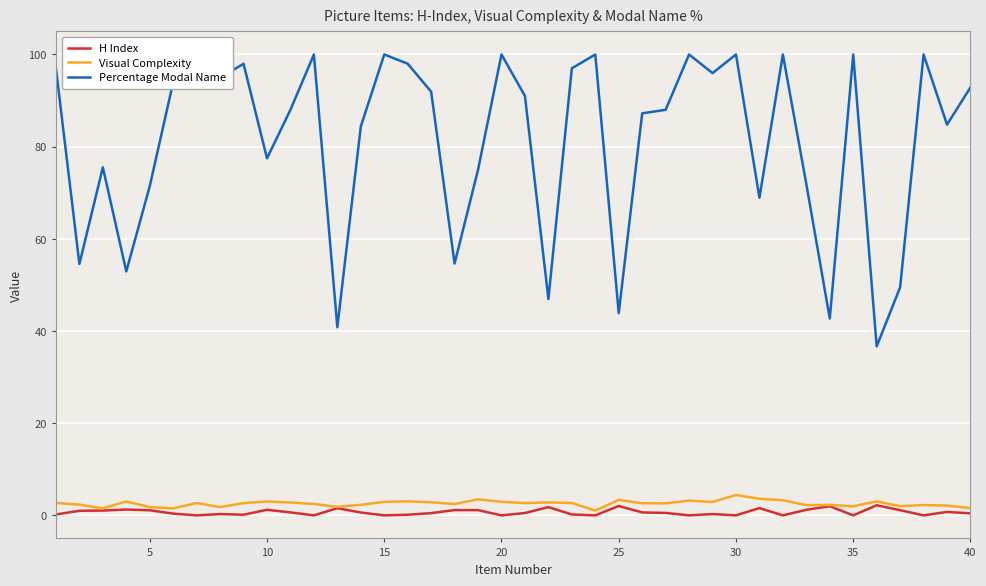

Which series has the largest range (max minus min)?

Percentage Modal Name